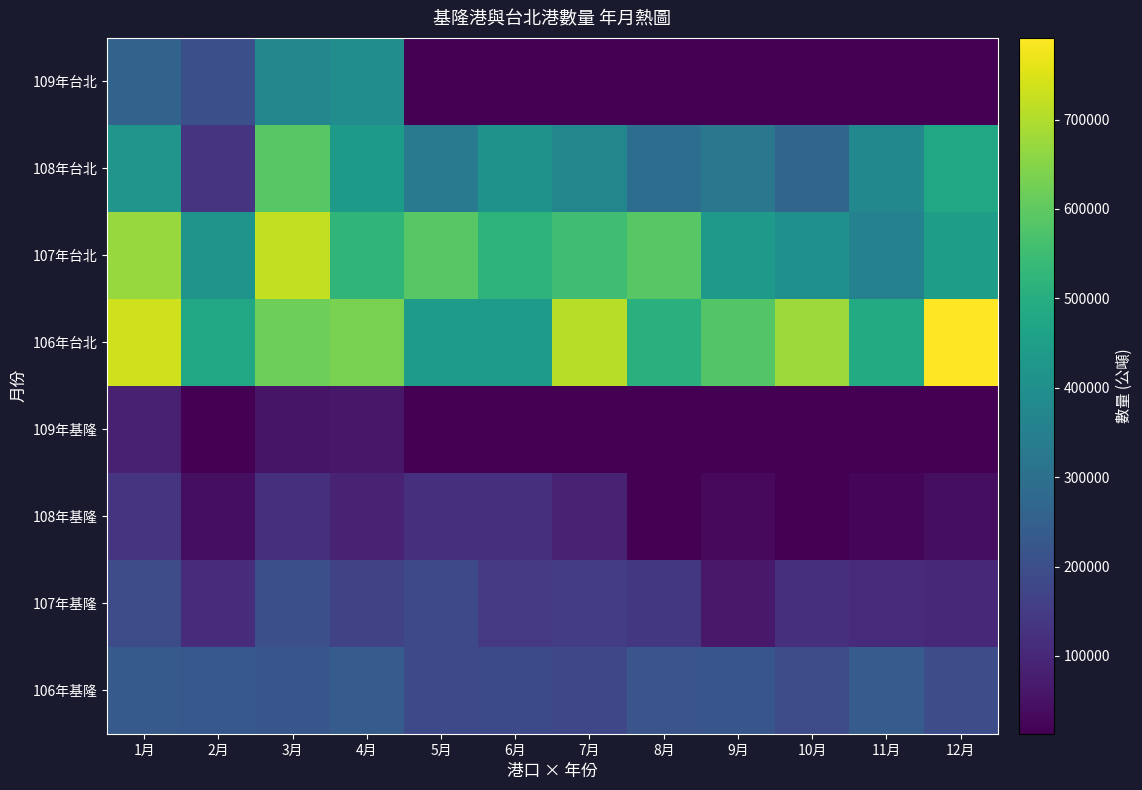

Reading left to right, transcribe all the data shown in this chart.

106年基隆: 1月=234827	2月=228215	3月=220808	4月=240068	5月=184897	6月=188205	7月=177605	8月=217802	9月=221607	10月=192436	11月=241015	12月=196571
107年基隆: 1月=191189	2月=113265	3月=203245	4月=162405	5月=184486	6月=143634	7月=155697	8月=140304	9月=65751	10月=120110	11月=105888	12月=102237
108年基隆: 1月=132688	2月=40913	3月=120412	4月=90013	5月=118421	6月=116437	7月=86516	8月=13293	9月=33780	10月=12994	11月=26221	12月=40673
109年基隆: 1月=83203	2月=15080	3月=55616	4月=64134	5月=12994	6月=12994	7月=12994	8月=12994	9月=12994	10月=12994	11月=12994	12月=12994
106年台北: 1月=734496	2月=478278	3月=620175	4月=634874	5月=440147	6月=440431	7月=709183	8月=507187	9月=581797	10月=677722	11月=488016	12月=791381
107年台北: 1月=672252	2月=415371	3月=719452	4月=522952	5月=588795	6月=515148	7月=552451	8月=587890	9月=431519	10月=403524	11月=355786	12月=446842
108年台北: 1月=418267	2月=132619	3月=589643	4月=436358	5月=329891	6月=409685	7月=370732	8月=293440	9月=320479	10月=267642	11月=376439	12月=479813
109年台北: 1月=260726	2月=204058	3月=373180	4月=393330	5月=12994	6月=12994	7月=12994	8月=12994	9月=12994	10月=12994	11月=12994	12月=12994